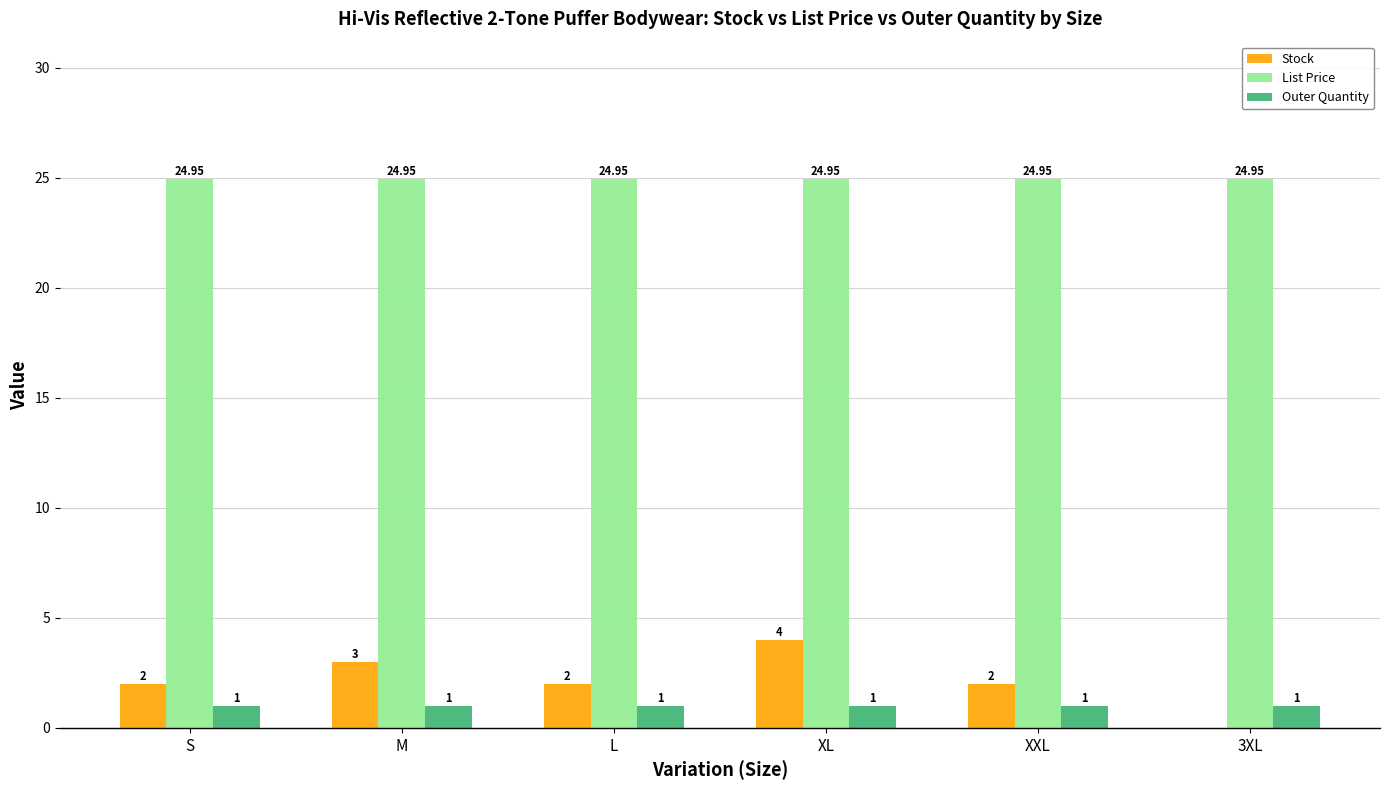

At which category is the sum across all series the highest?

XL